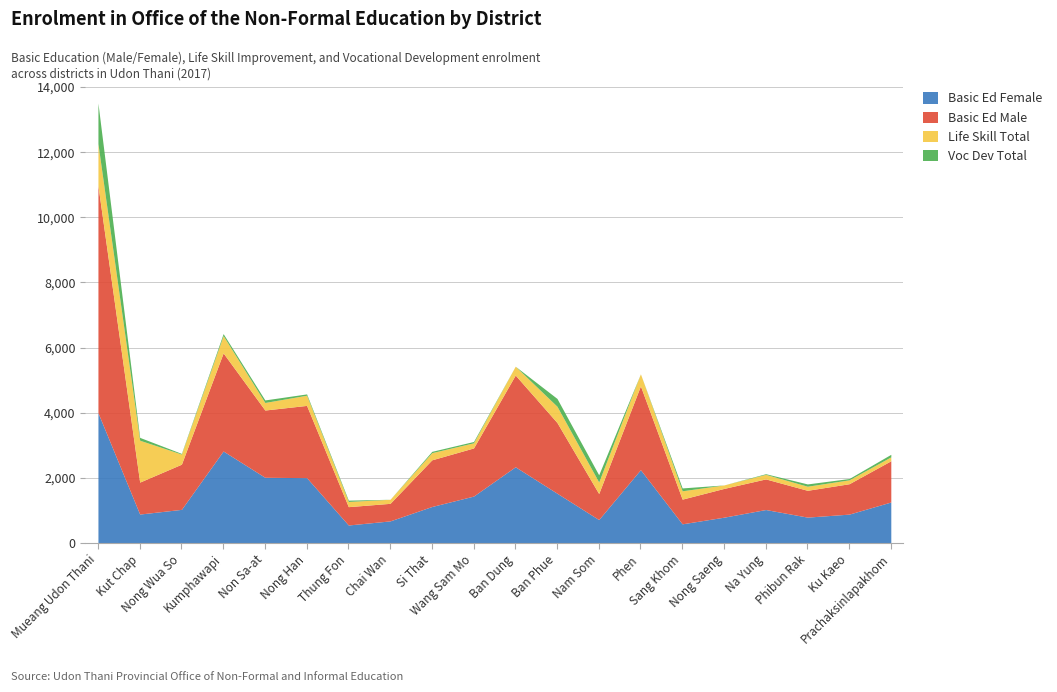

What is the label of the 6th point from the left?

Nong Han